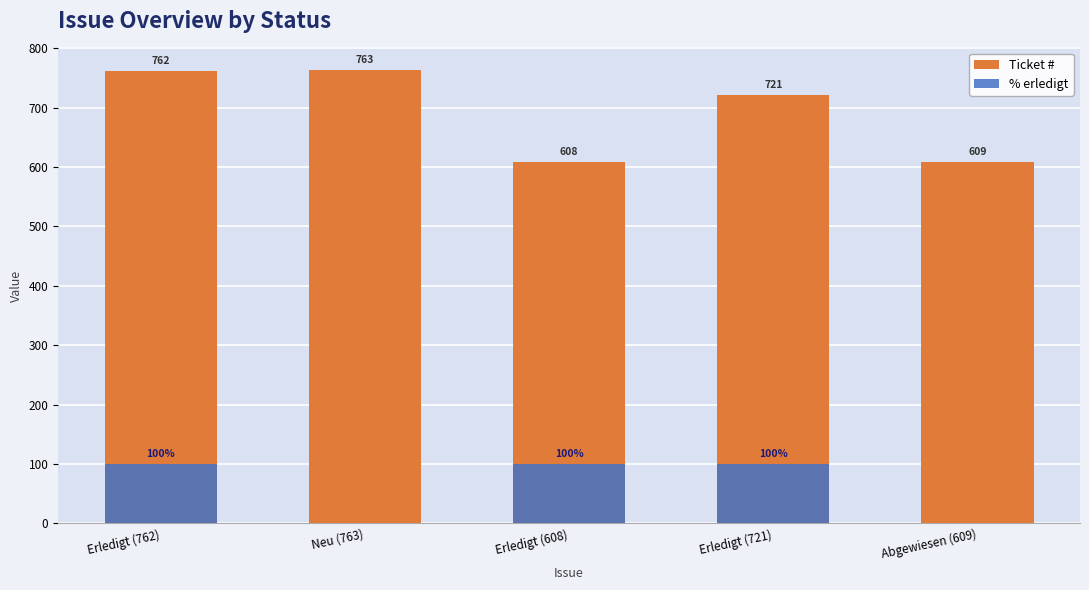

List the series in order of their peak value, highest first.

Ticket #, % erledigt